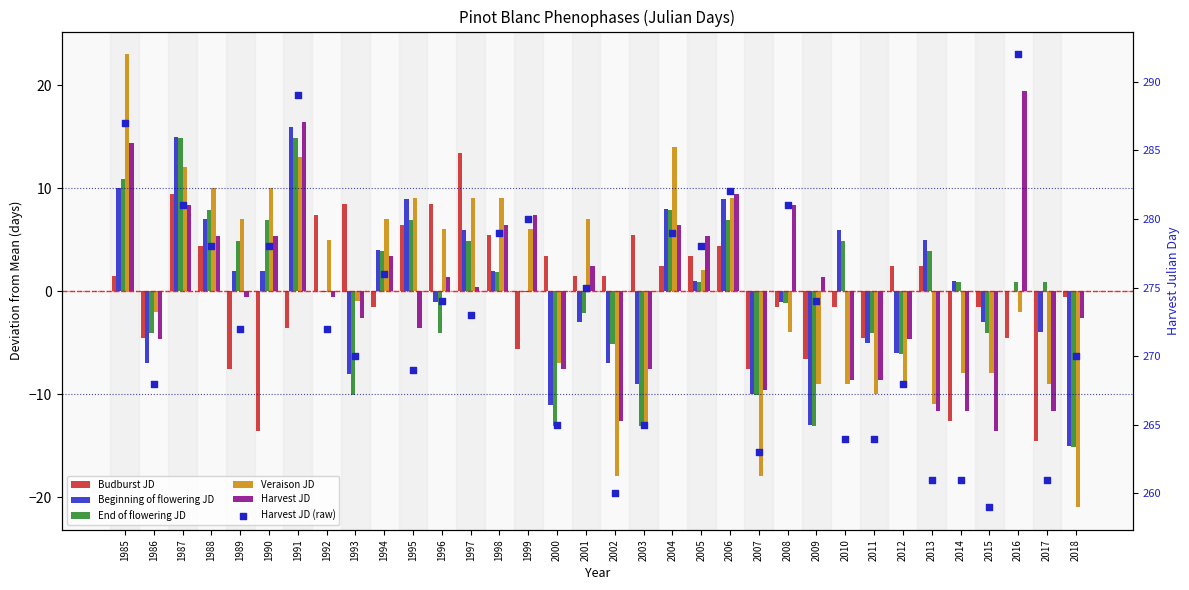

Which series has the widest spread of Y values?

Veraison JD